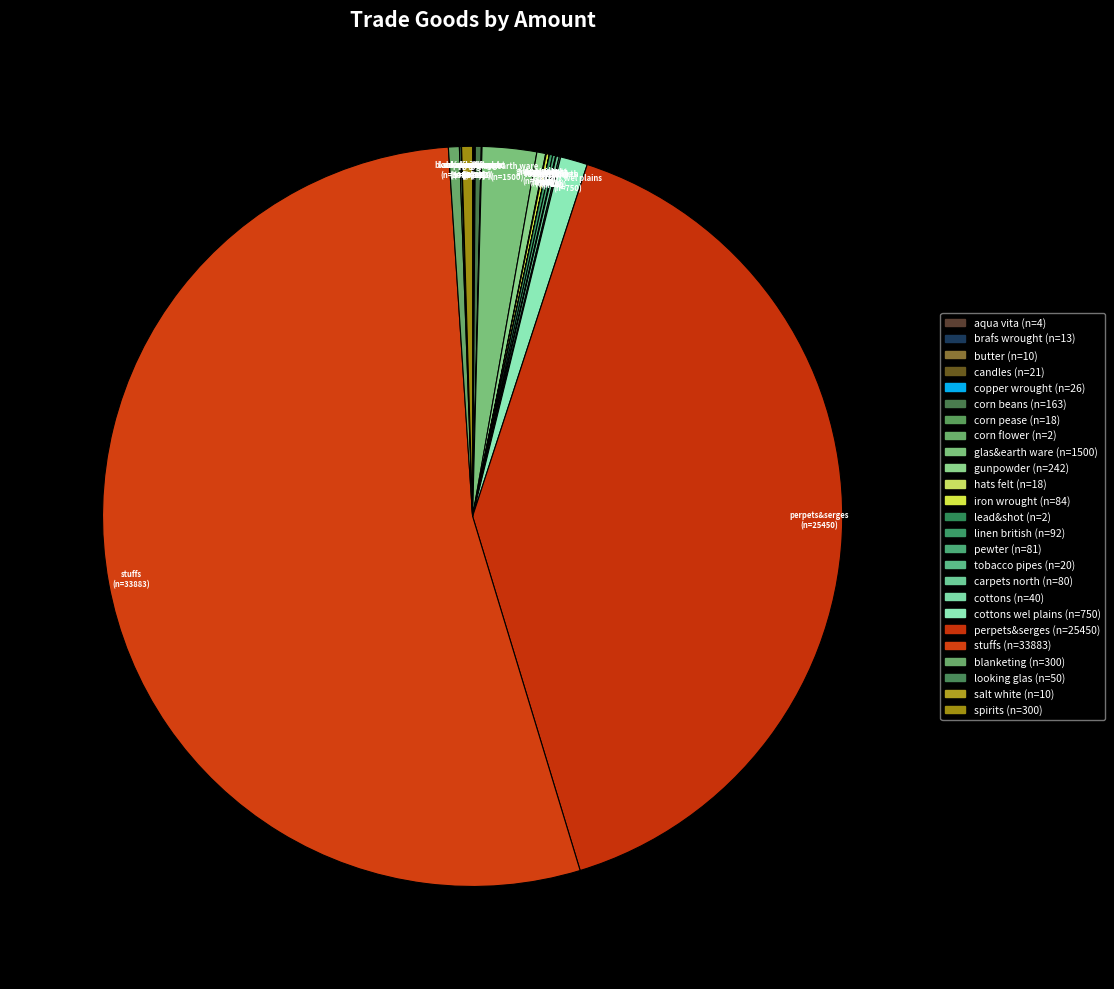

Which category accounts for the majority?

stuffs